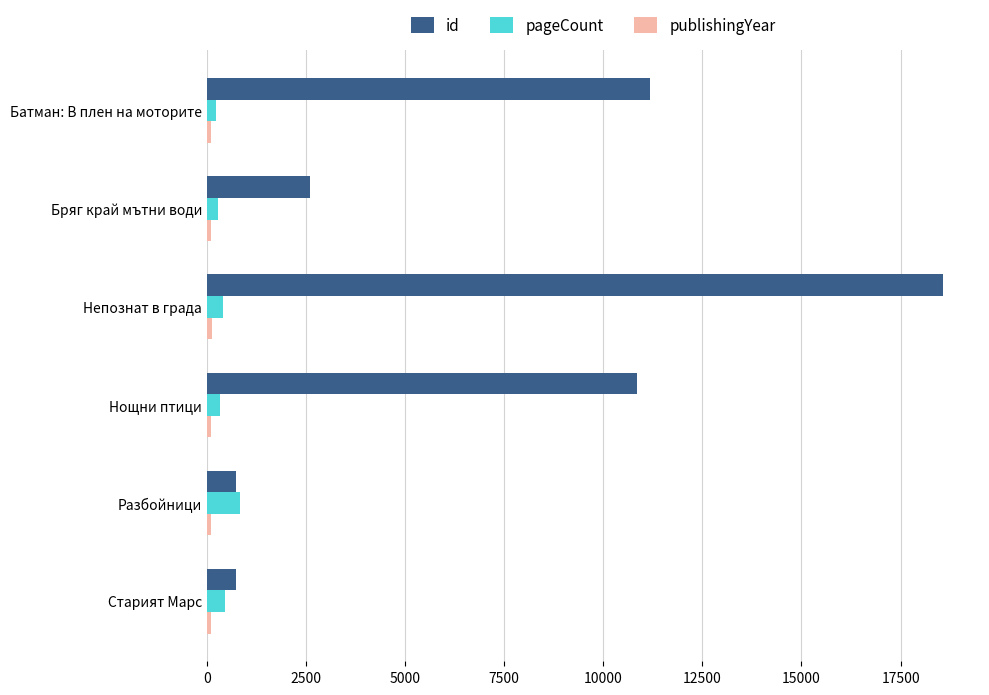

What is the highest value of the id series?

18575